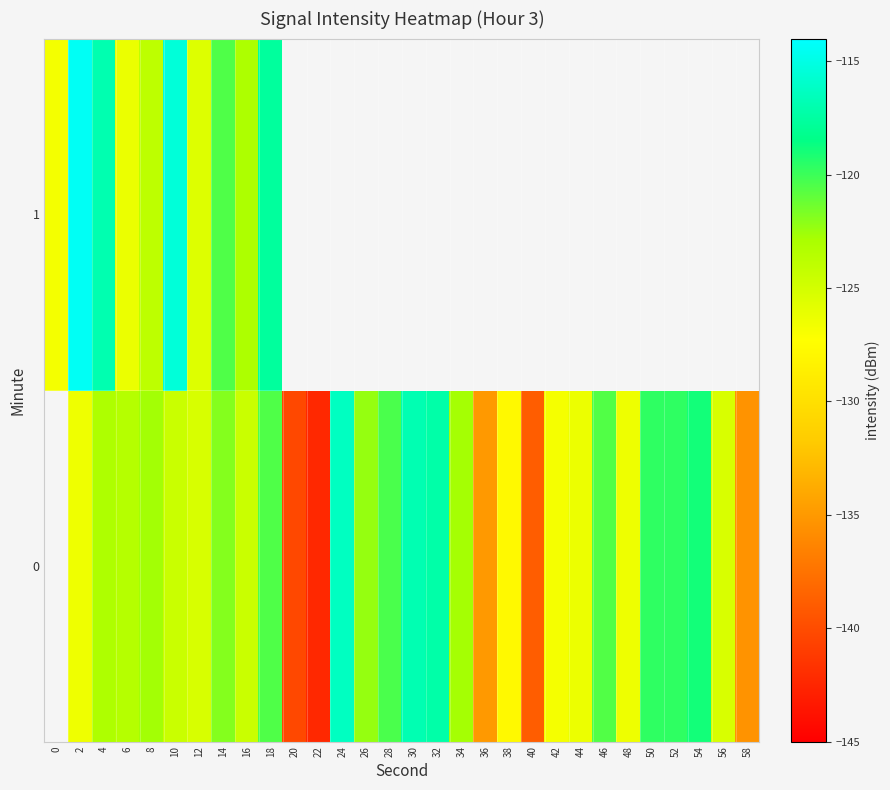

Rank the series by their maximum value, from highest to lowest.

0, 1